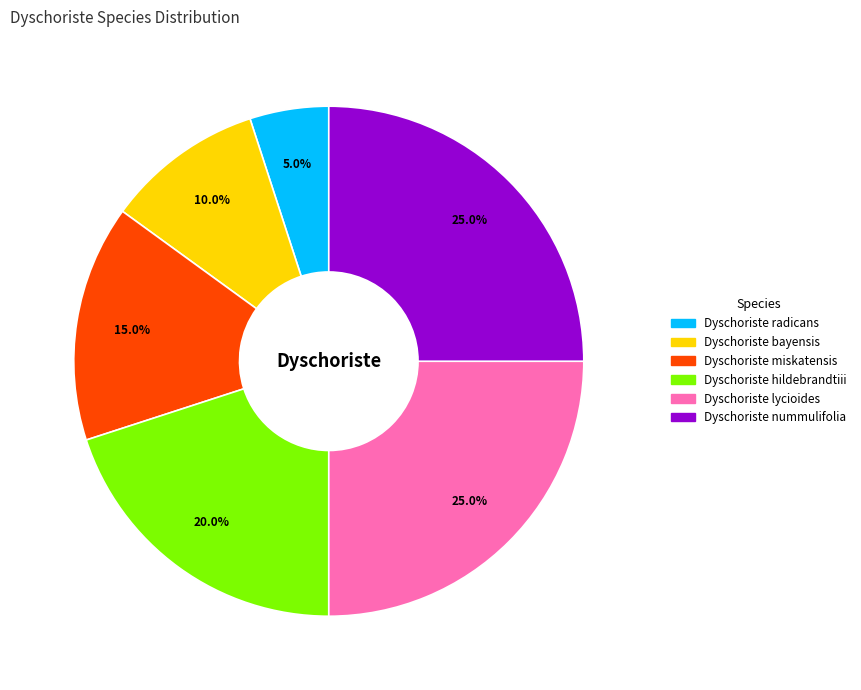

Is there a majority slice in this chart?

No